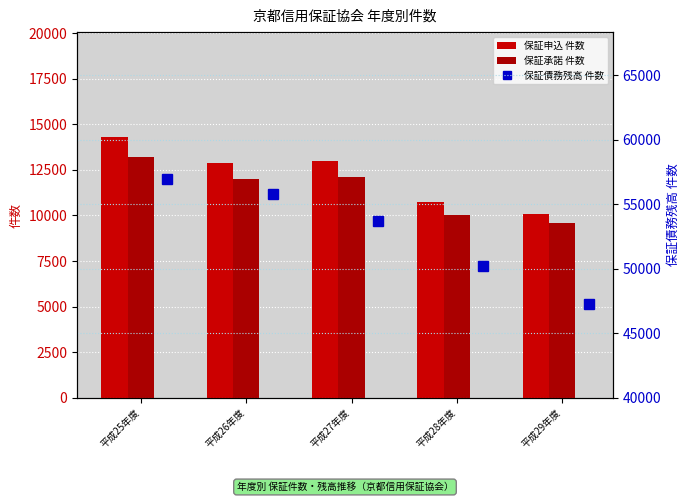

What is the greatest value displayed?

56940